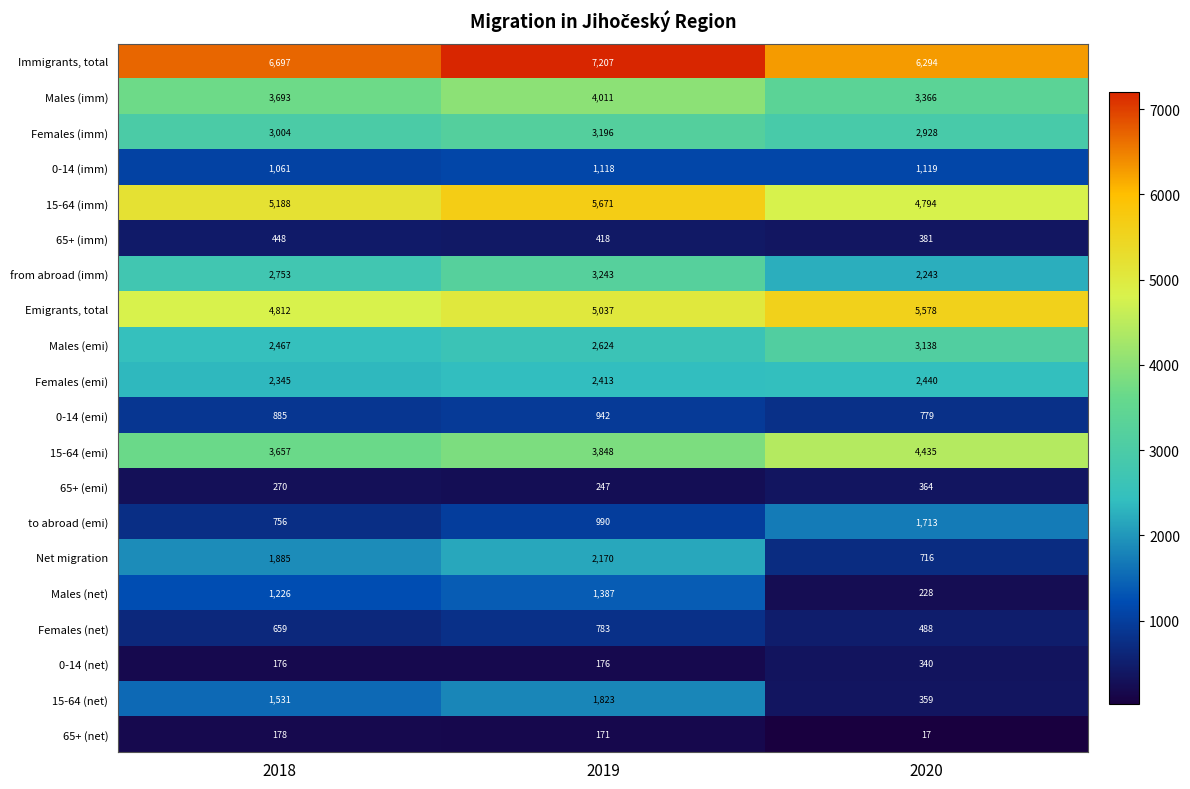

Which series has the widest spread of values?

15-64 (net)